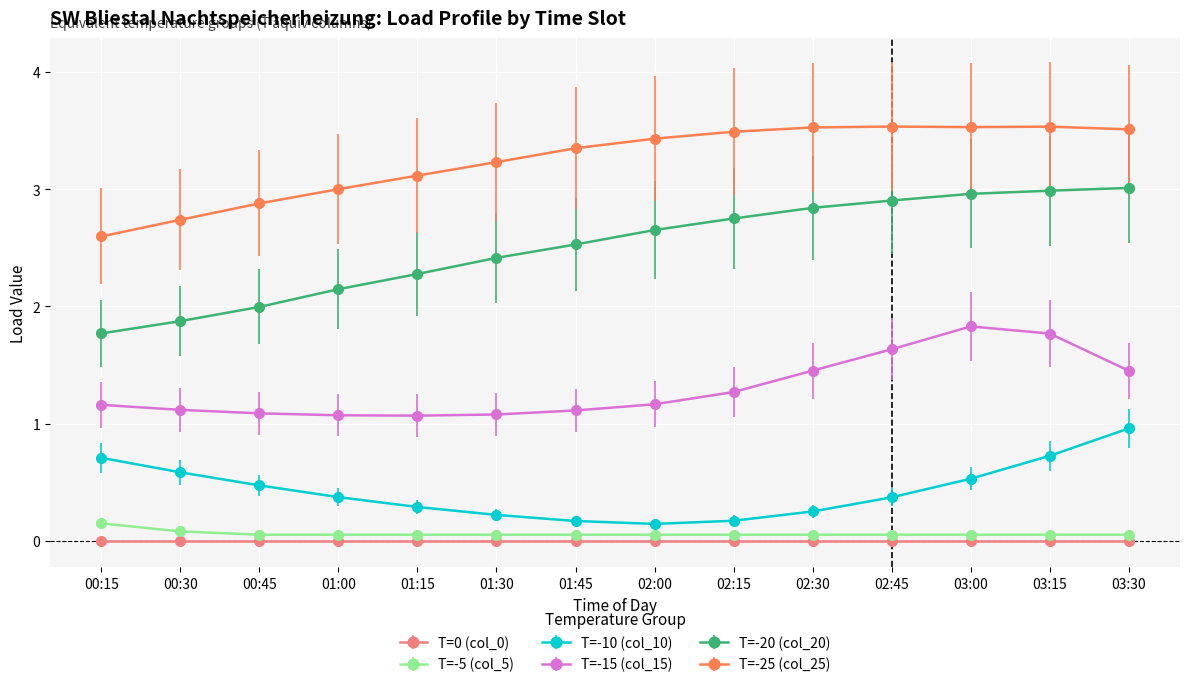

The value of T=-25 (col_25) at 01:00 is 3.0. True or false?

True